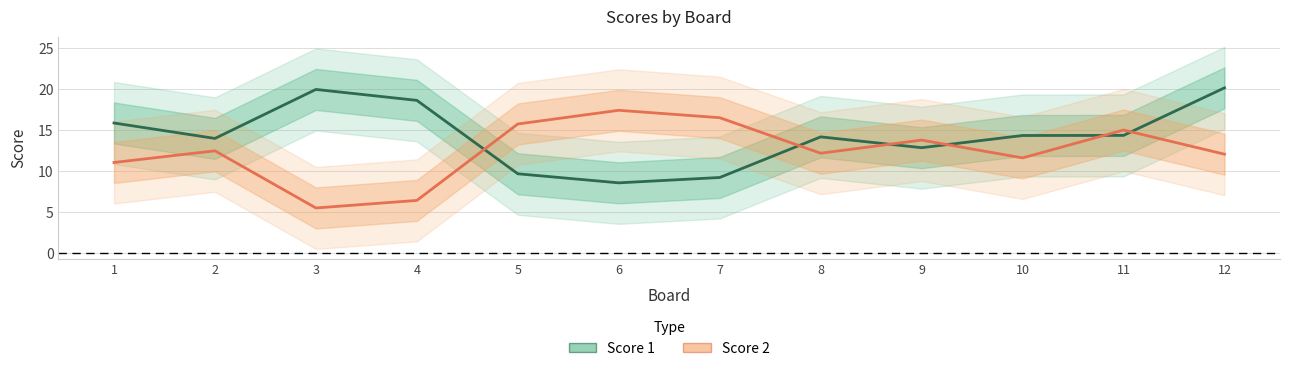

How many interior local valleys does the Score 1 series have?

3